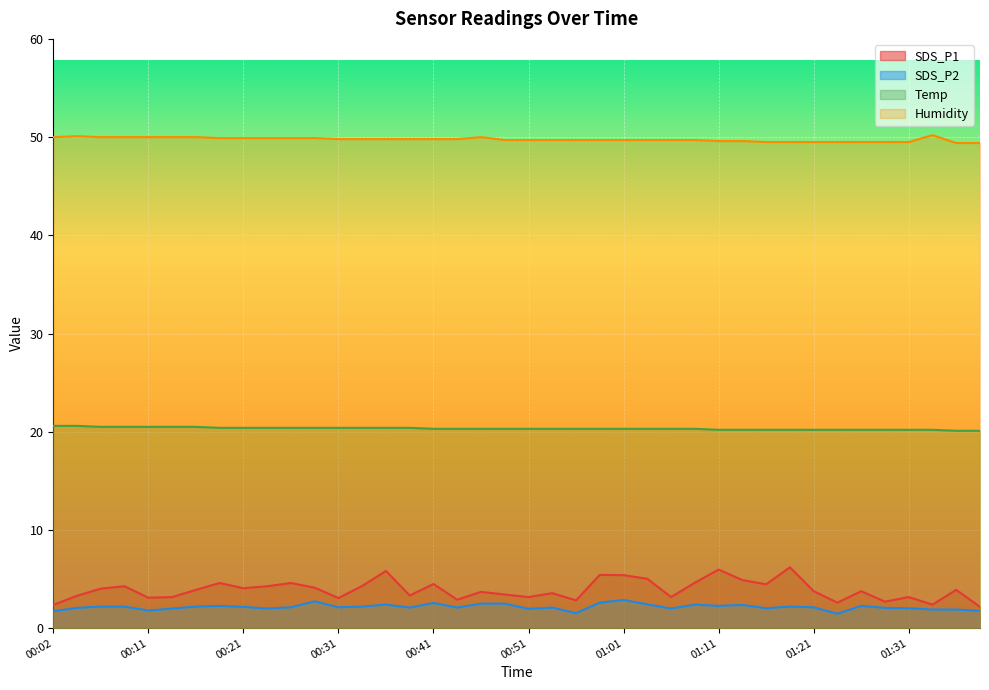

How many interior local peaks does the SDS_P2 series have?

10